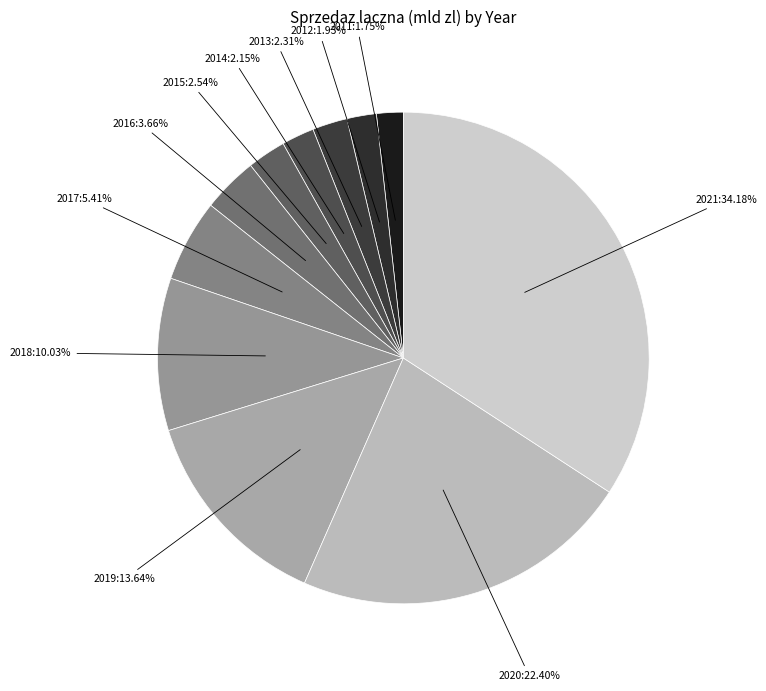

True or false: 2015 accounts for 16% of the total.

False